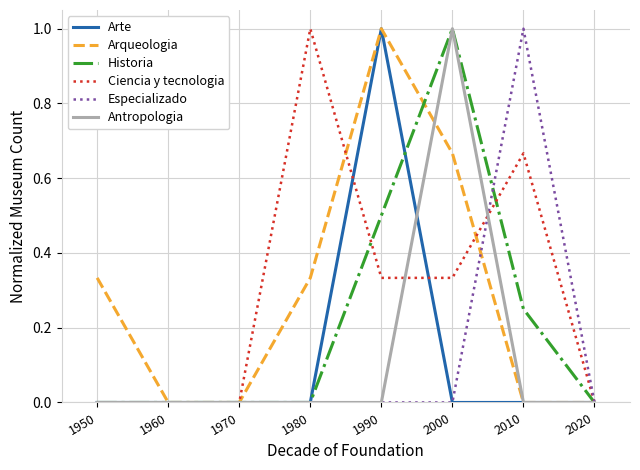

The Arqueologia series shows 0.0 at 1970. True or false?

True